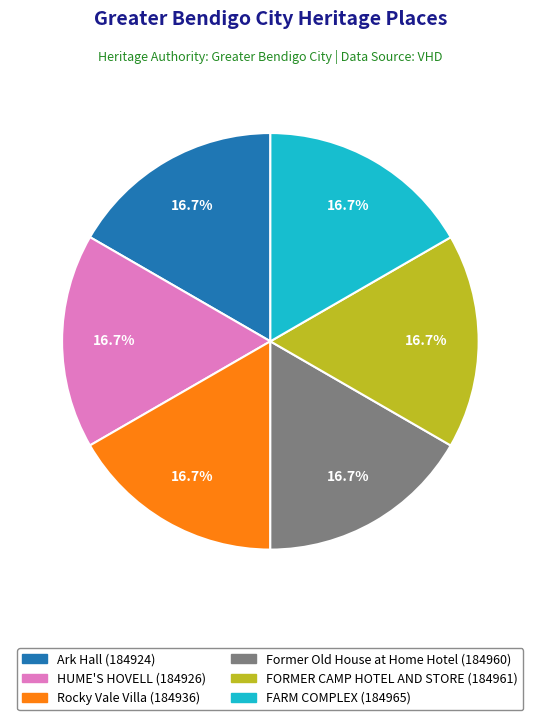

True or false: Former Old House at Home Hotel accounts for 17% of the total.

True